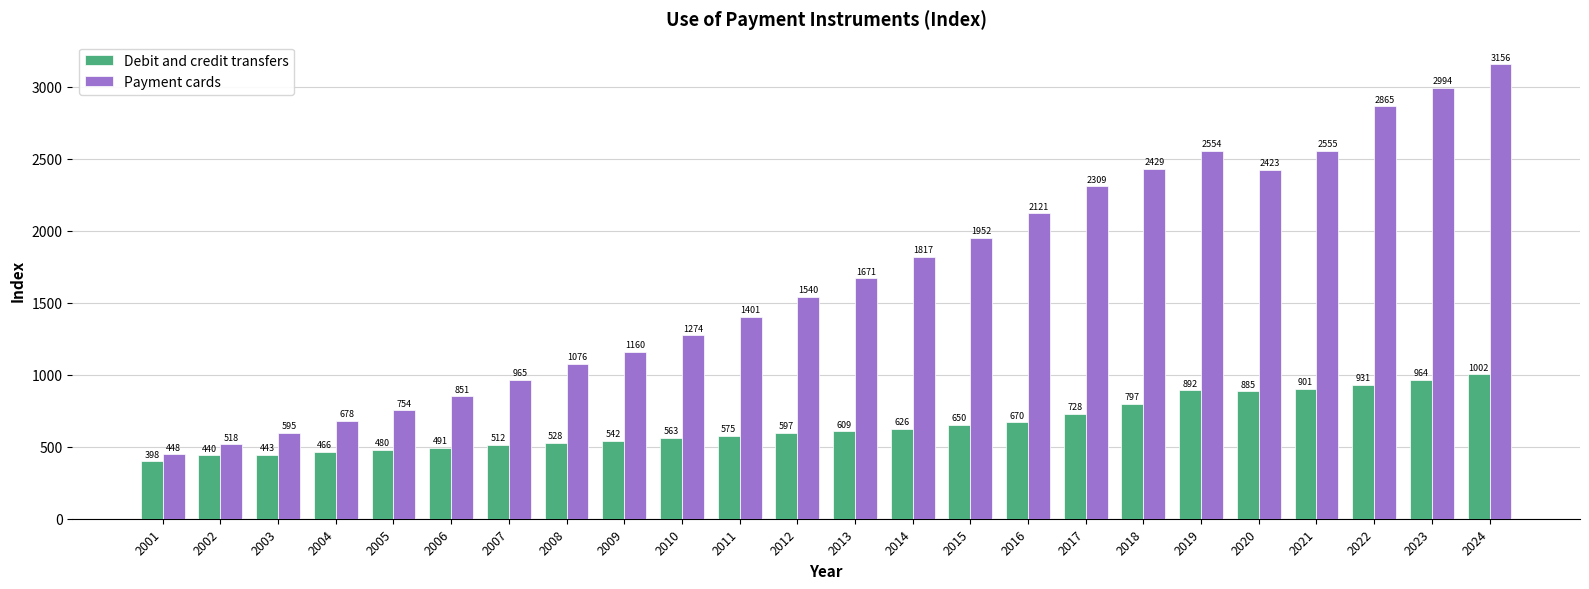

How many distinct data groups are displayed?

2